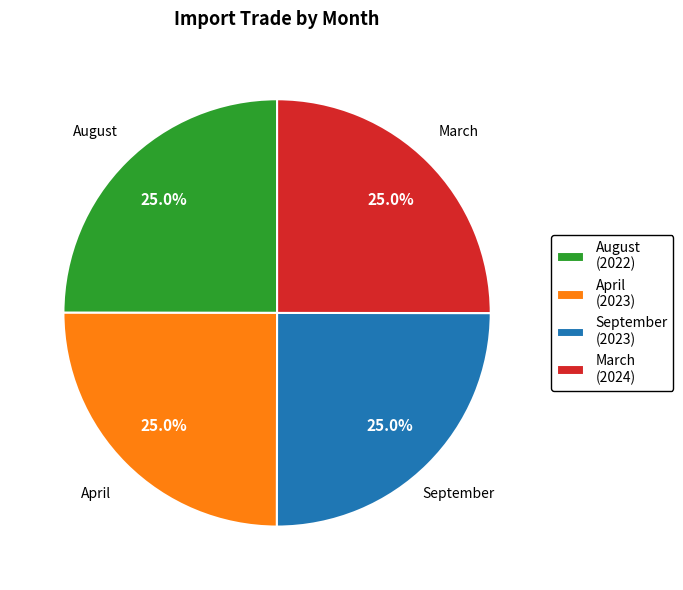

What is the ratio of the value at August to the value at April?

1.0